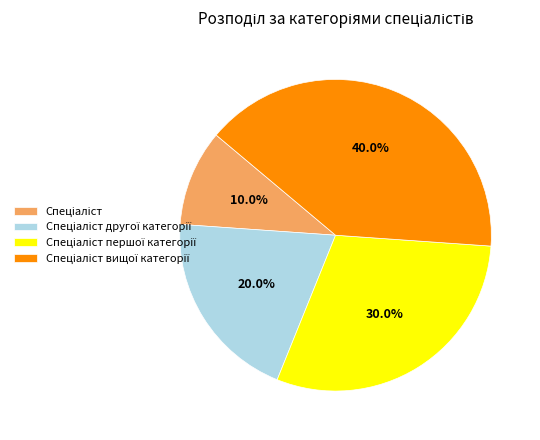

Is there a majority slice in this chart?

No